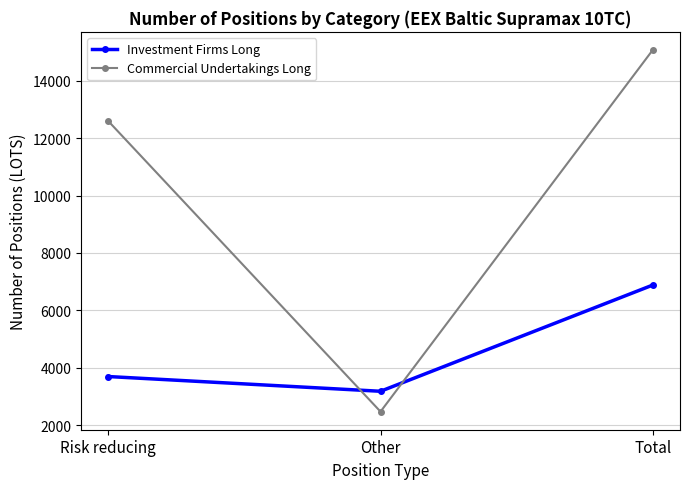

Is the value of Commercial Undertakings Long at Other greater than the value of Investment Firms Long at Other?

No